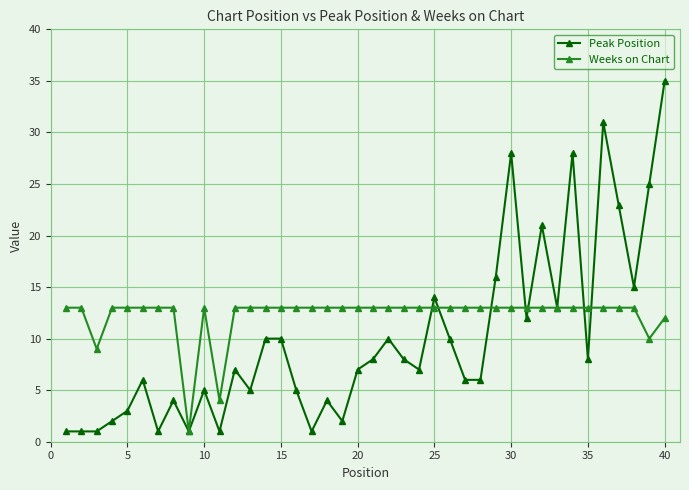

Rank the series by their average value, from highest to lowest.

Weeks on Chart, Peak Position